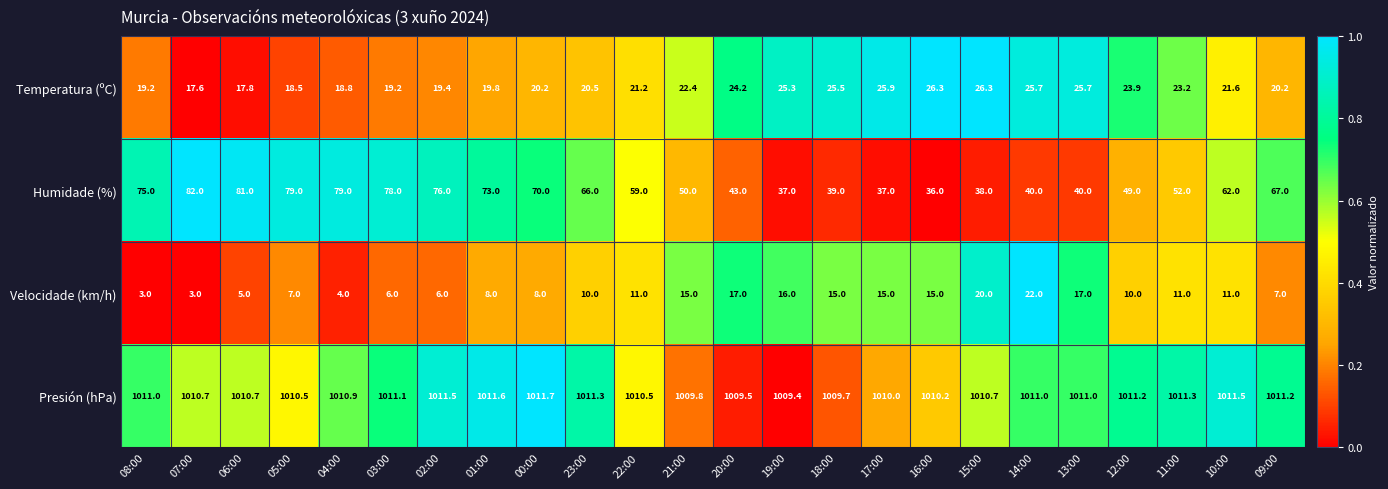

What is the total value across all series at 19:00?

1087.7